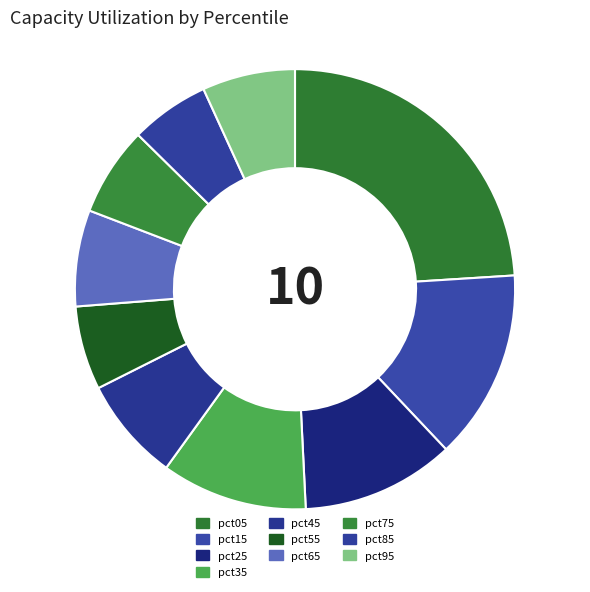

To the nearest percent, what is the difference between the pct05 and pct85 slice percentages?

18%